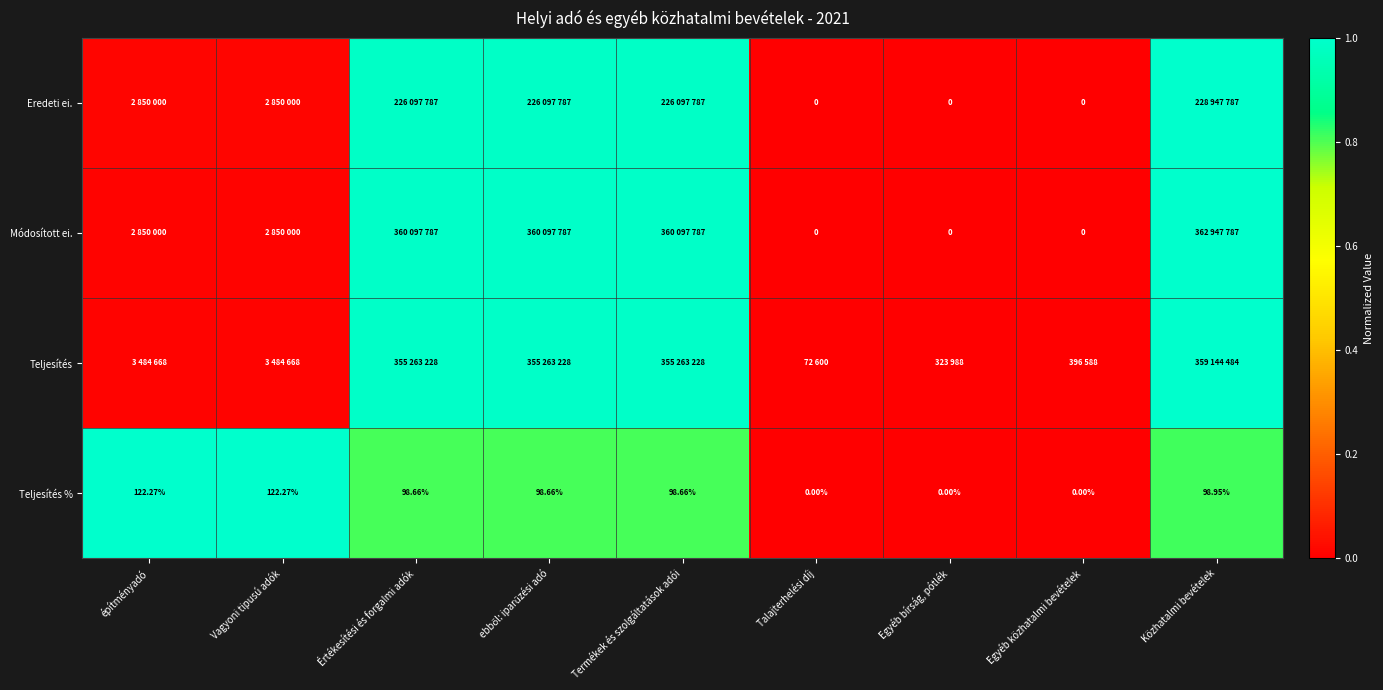

How many distinct data groups are displayed?

4